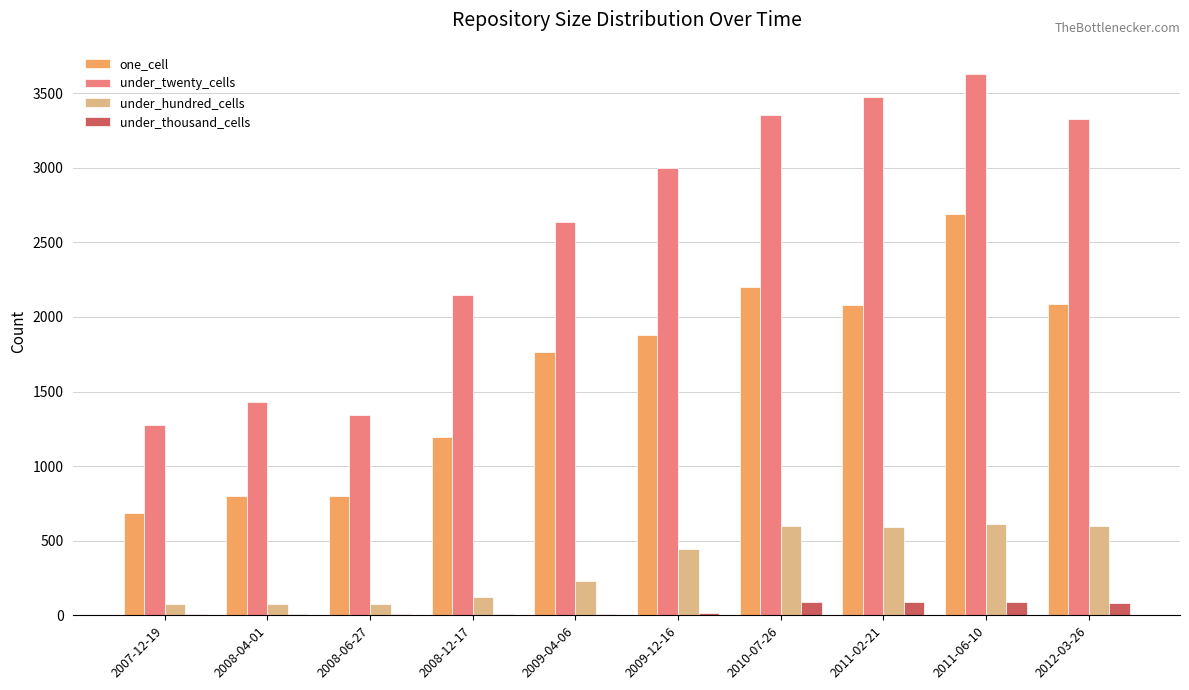

At which label is under_twenty_cells closest to 2453?

2009-04-06